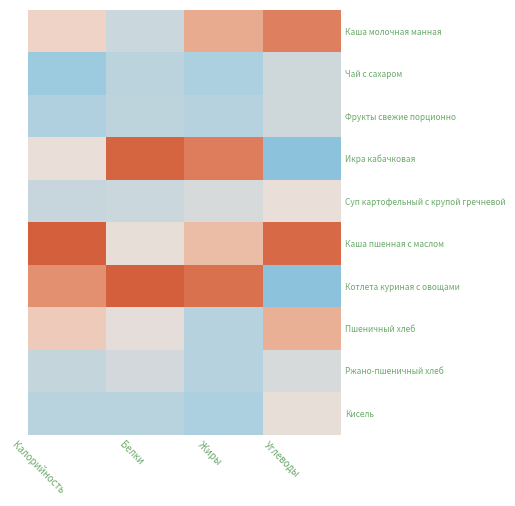

Which series has the widest spread of values?

Котлета куриная с овощами